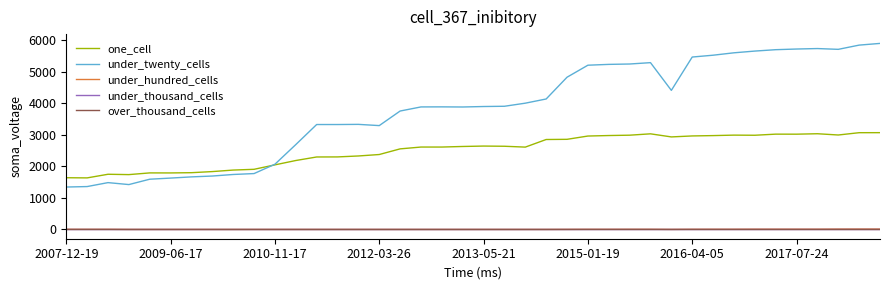

Does the chart display data point markers on the line(s)?

No